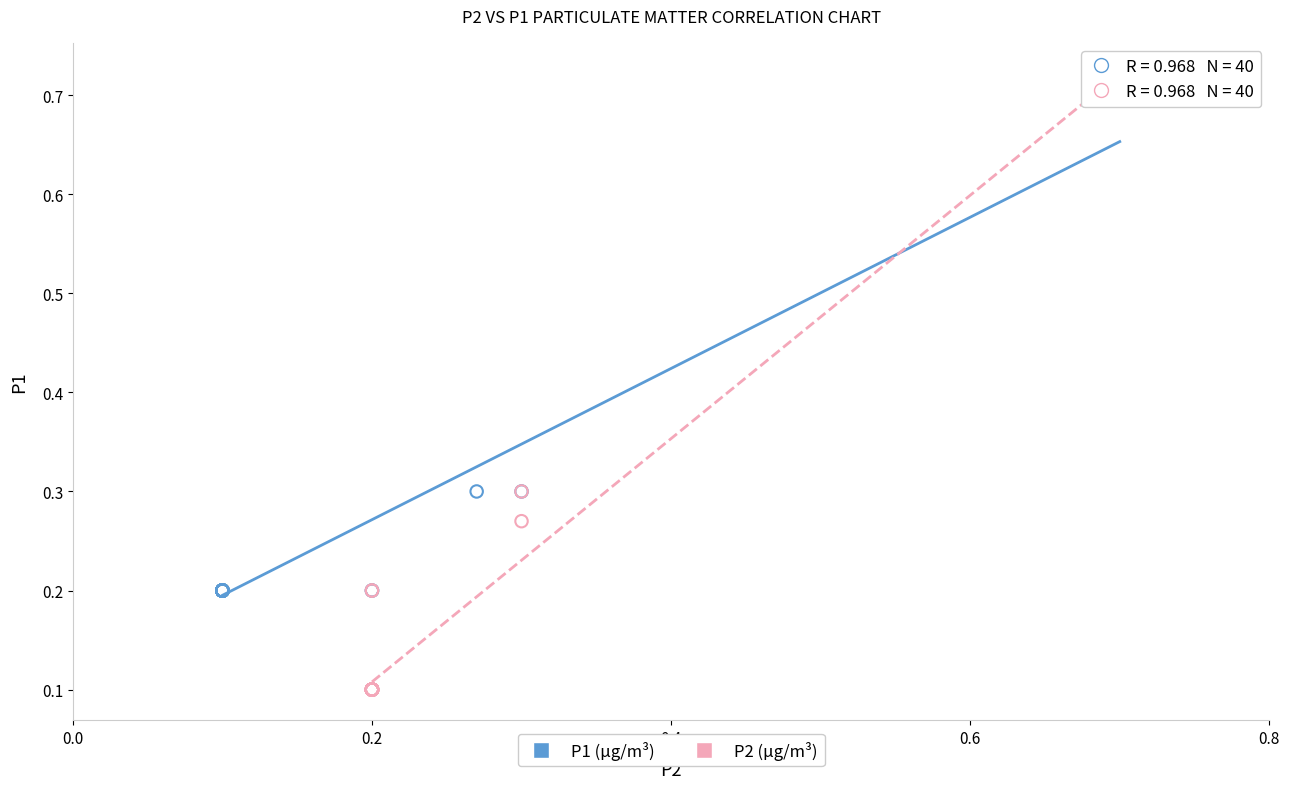

What are all the series names shown in the legend?

P1 (µg/m³), P2 (µg/m³)